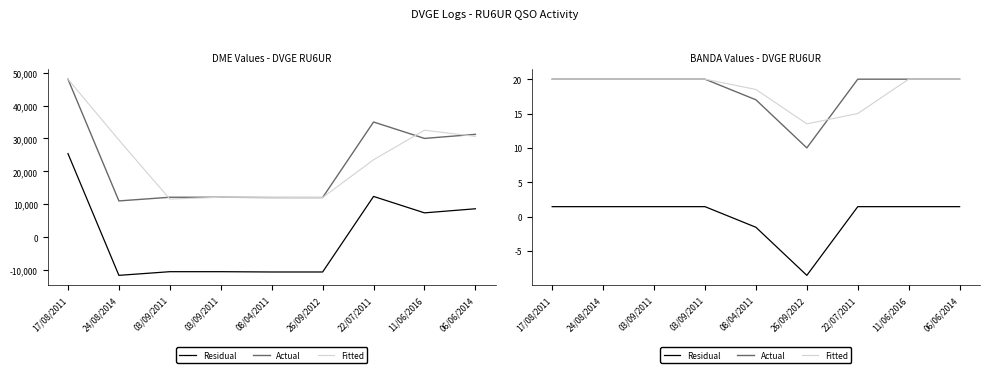

What is the difference between the maximum and second lowest values in the Residual series?

3.0